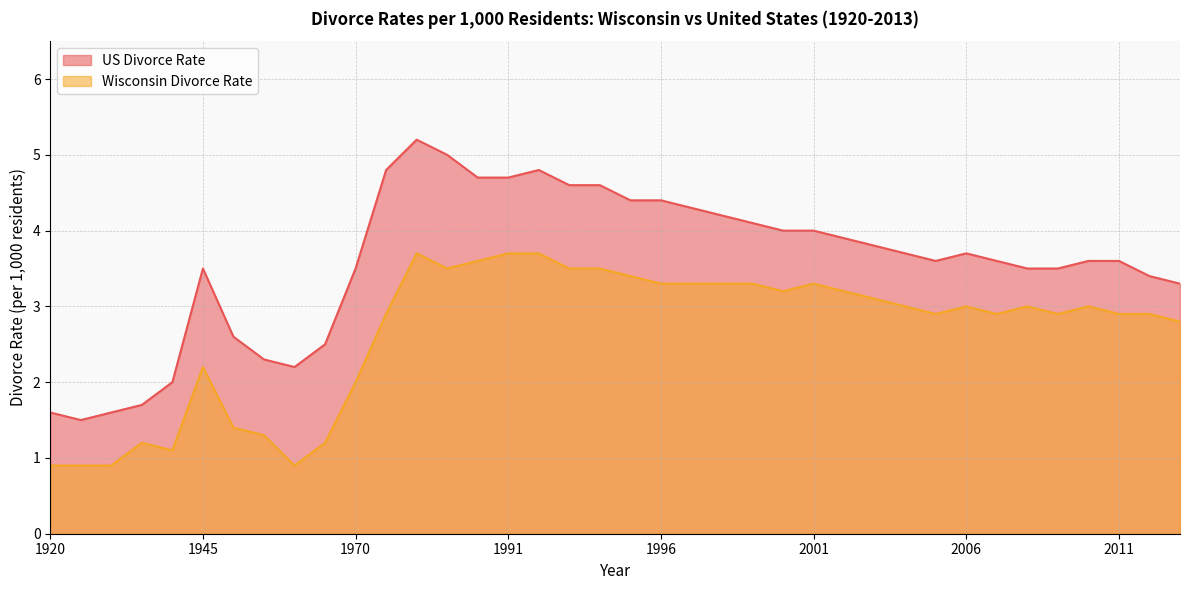

Reading right to left, what are all the values shown in this chart?

US Divorce Rate: 3.3	3.4	3.6	3.6	3.5	3.5	3.6	3.7	3.6	3.7	3.8	3.9	4.0	4.0	4.1	4.2	4.3	4.4	4.4	4.6	4.6	4.8	4.7	4.7	5.0	5.2	4.8	3.5	2.5	2.2	2.3	2.6	3.5	2.0	1.7	1.6	1.5	1.6
Wisconsin Divorce Rate: 2.8	2.9	2.9	3.0	2.9	3.0	2.9	3.0	2.9	3.0	3.1	3.2	3.3	3.2	3.3	3.3	3.3	3.3	3.4	3.5	3.5	3.7	3.7	3.6	3.5	3.7	2.9	2.0	1.2	0.9	1.3	1.4	2.2	1.1	1.2	0.9	0.9	0.9